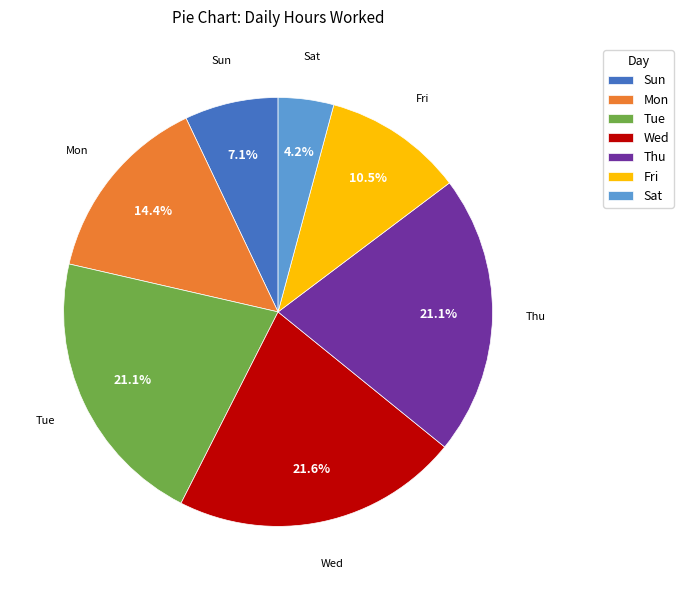

How many segments does this pie chart have?

7